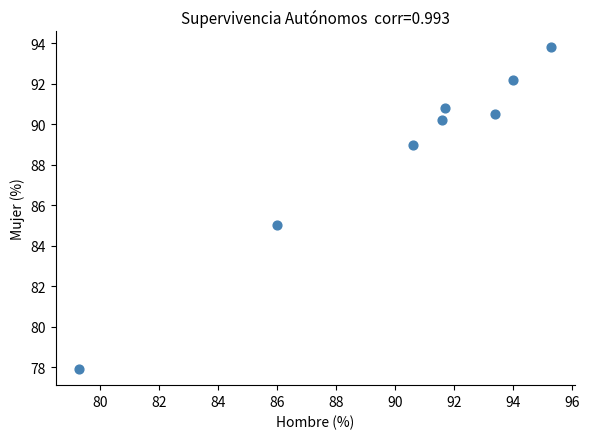

What is the range of Y values (max minus min)?

15.9